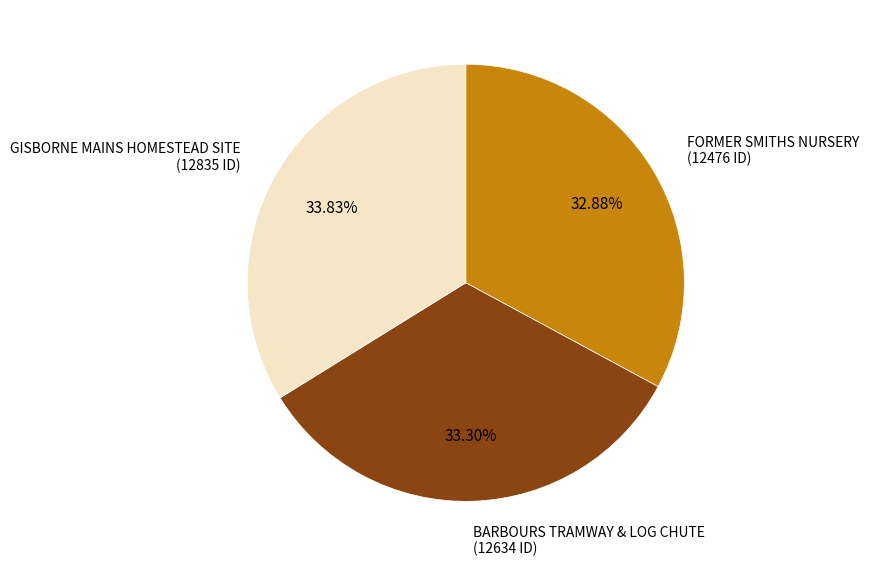

Does GISBORNE MAINS HOMESTEAD SITE represent more than half of the total?

No